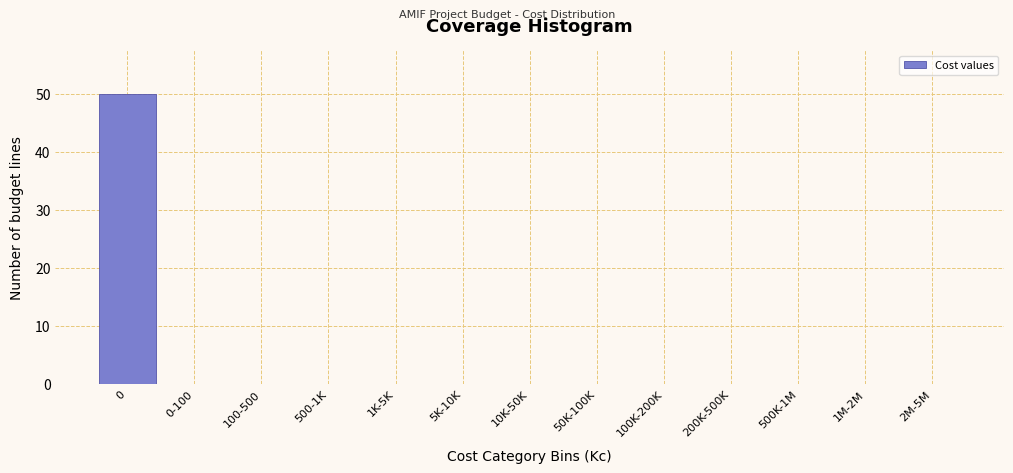

Reading right to left, list all the values displayed in this chart.

2M-5M=0	1M-2M=0	500K-1M=0	200K-500K=0	100K-200K=0	50K-100K=0	10K-50K=0	5K-10K=0	1K-5K=0	500-1K=0	100-500=0	0-100=0	0=50